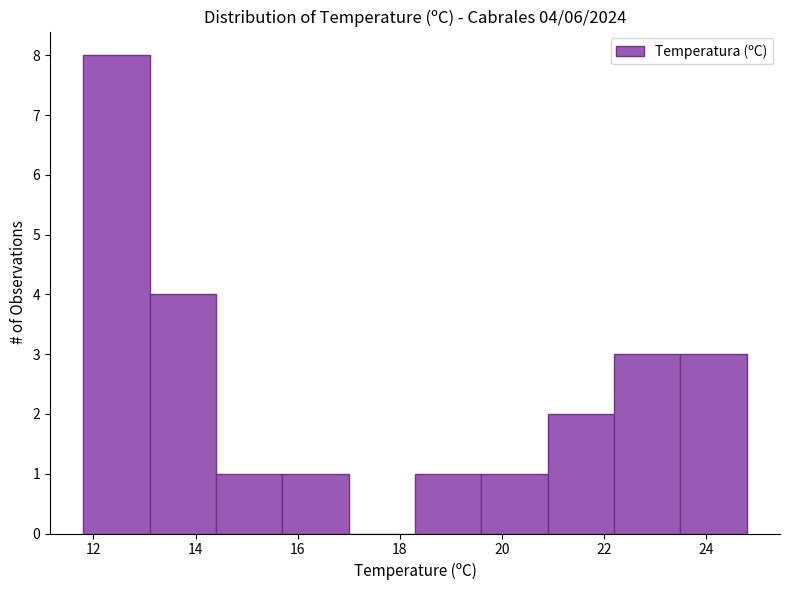

Which range on the x-axis has the tallest bar?

11.8 to 13.1